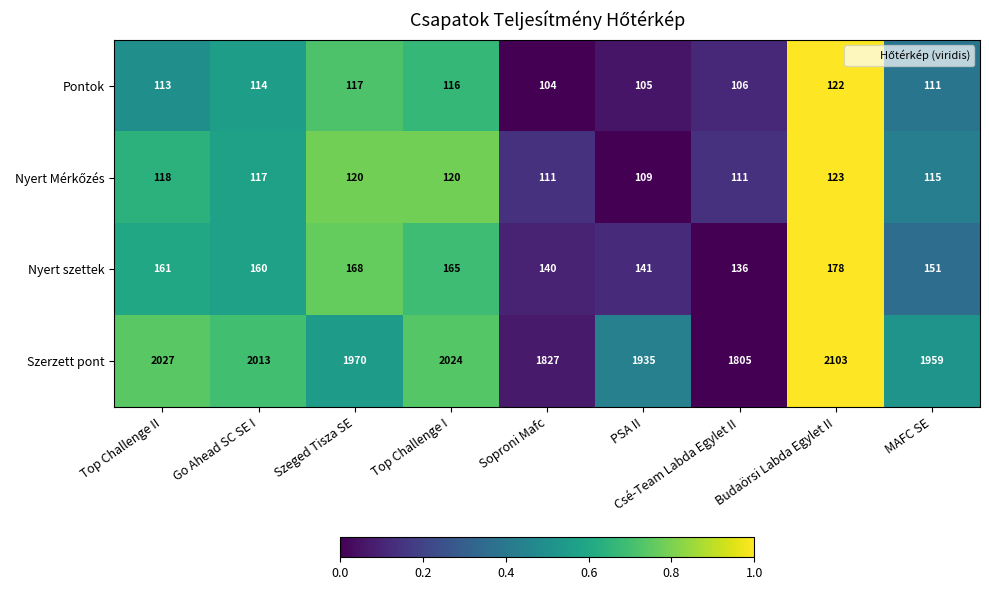

Which series has the largest total across all categories?

Szerzett pont